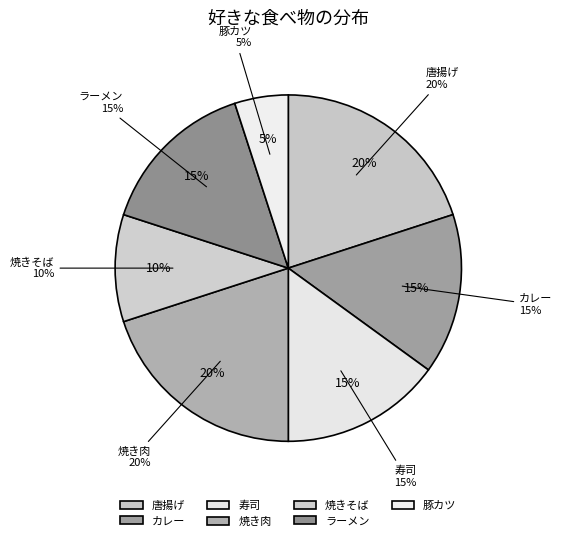

To the nearest percent, what is the combined percentage of 寿司 and ラーメン?

30%